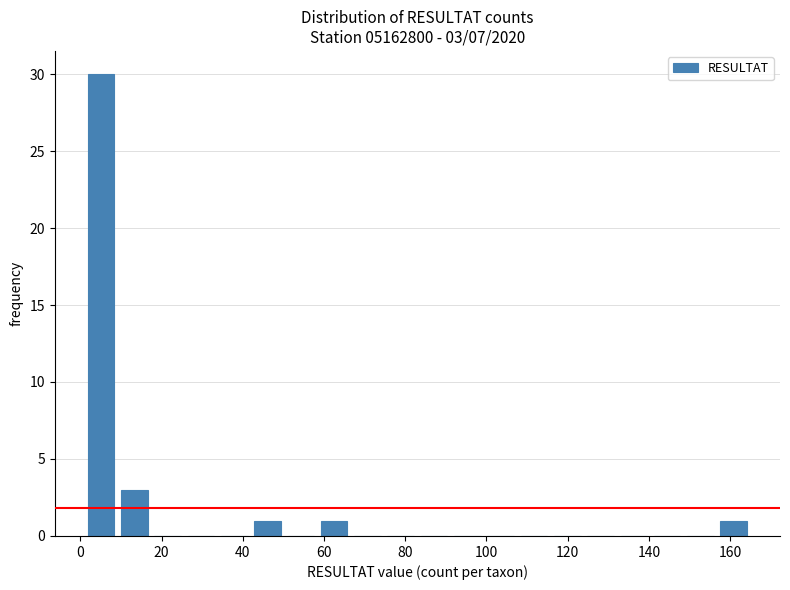

Which range on the x-axis has the tallest bar?

1.0 to 9.2